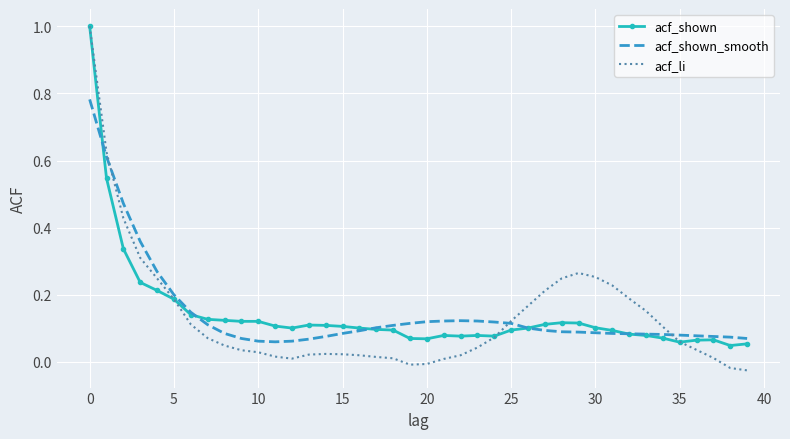

How many intersections are there between acf_li and acf_shown_smooth?

3